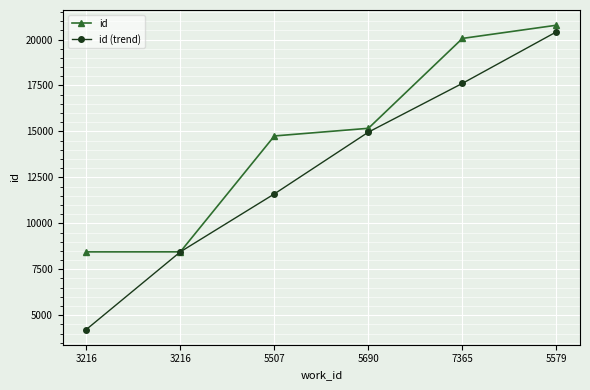

List the series in order of their peak value, lowest first.

id (trend), id